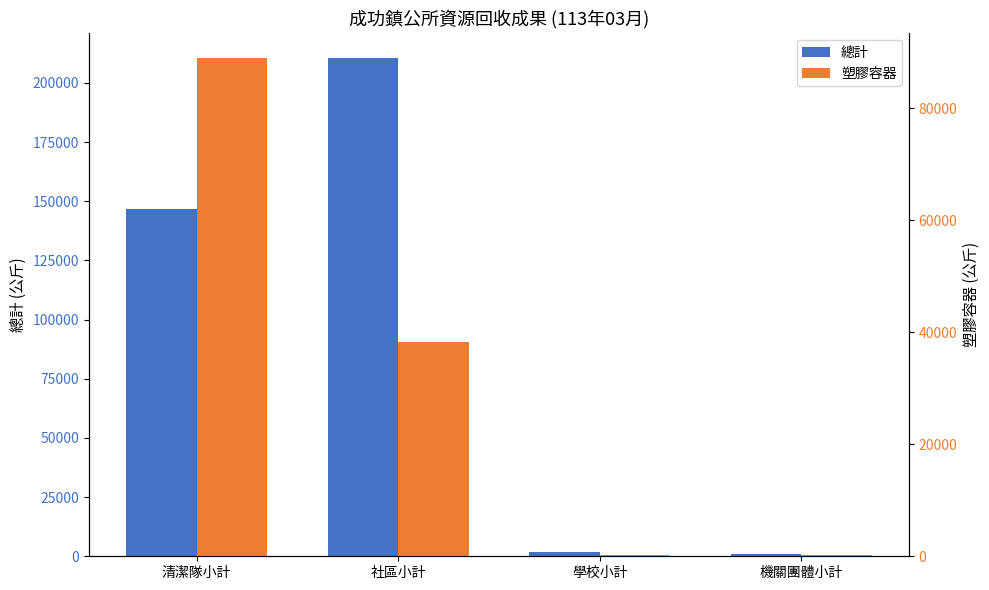

What position from the right is 社區小計?

3